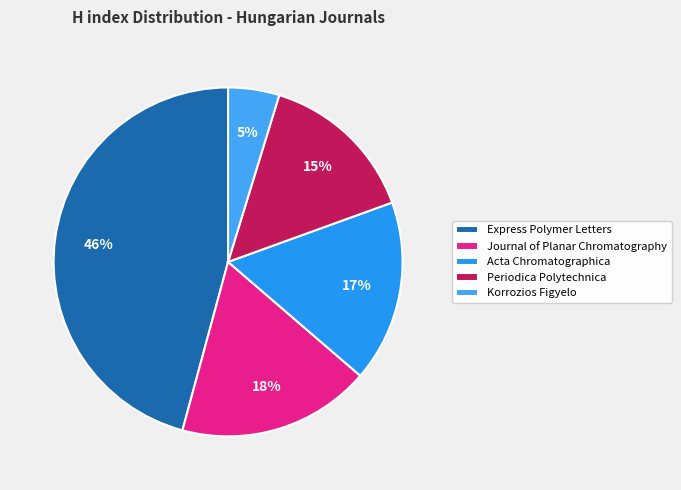

True or false: Journal of Planar Chromatography accounts for 18% of the total.

True